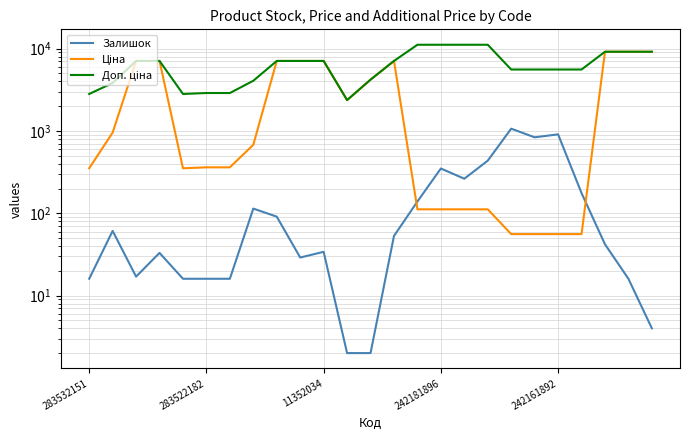

True or false: Ціна and Доп. ціна intersect in this chart.

True